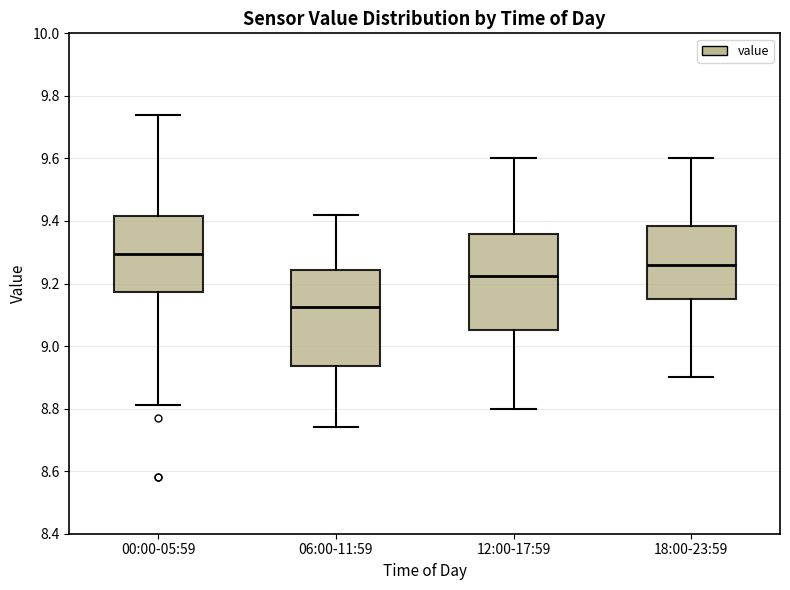

Where does the upper whisker of the box for 18:00-23:59 end on the y-axis? The values are not printed on the chart, so give them approximately, as read against the axis.

9.60